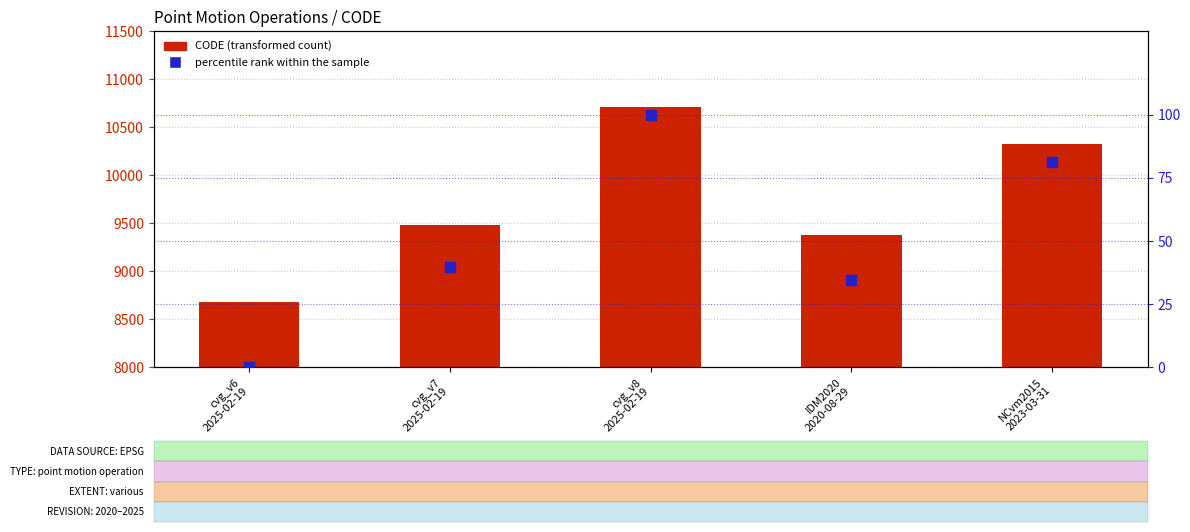

At how many categories does at least one series exceed 4719?

5